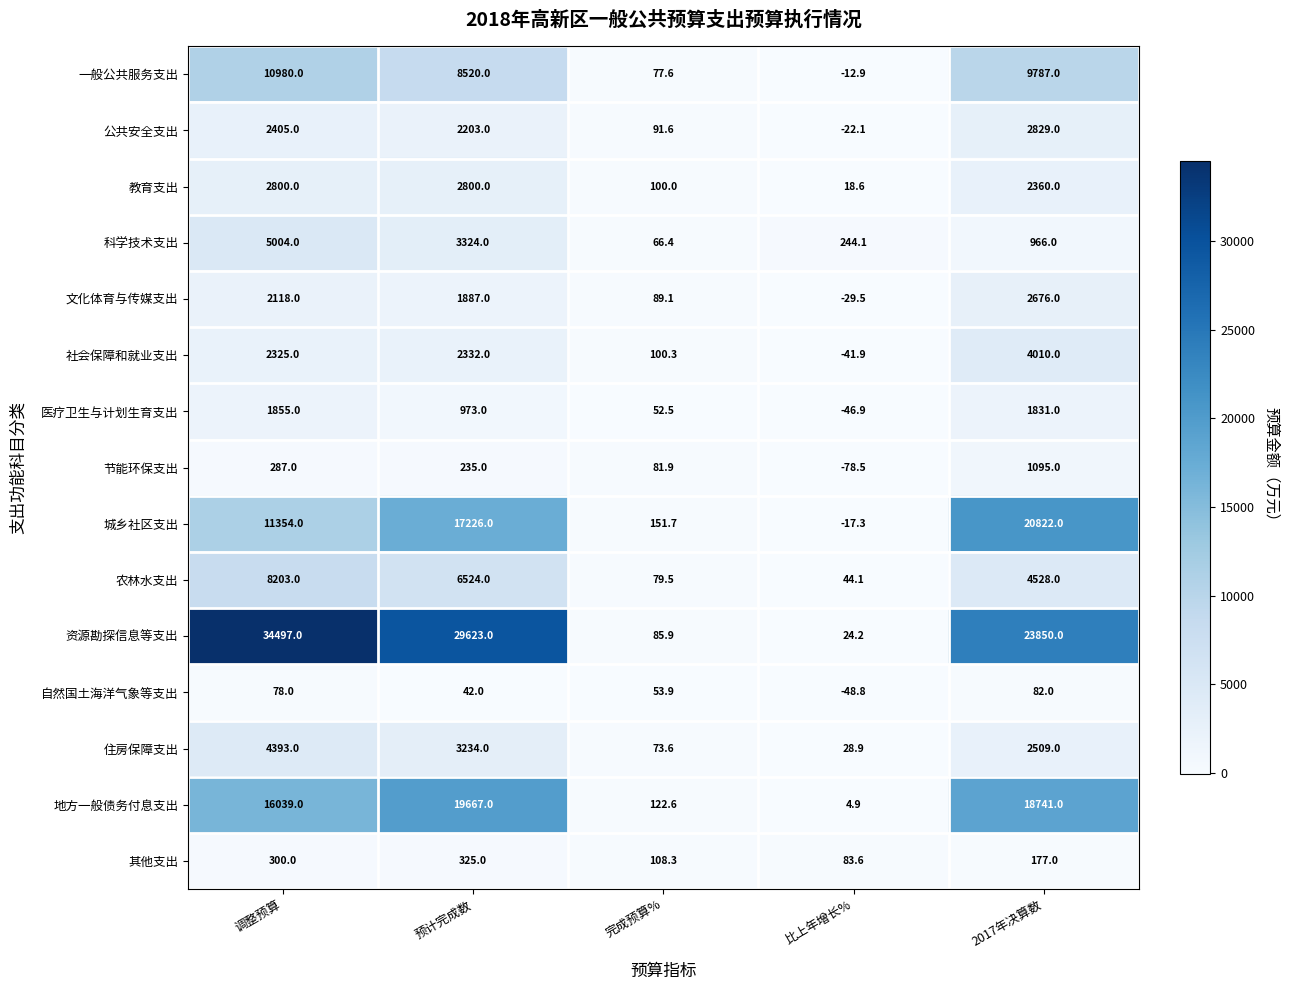

What is the total value across all series at 调整预算?

102638.0